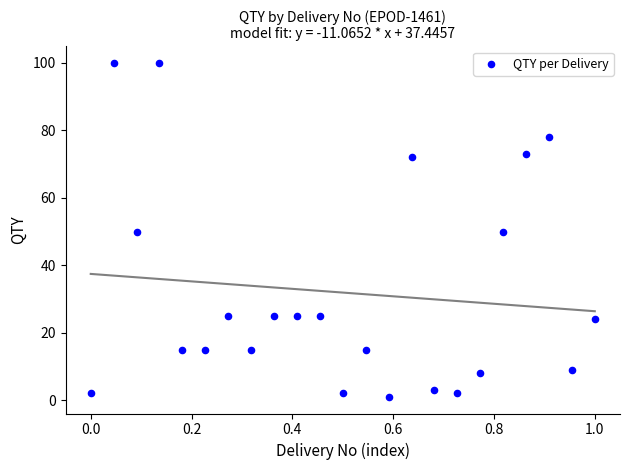

What is the range of Y values (max minus min)?

99